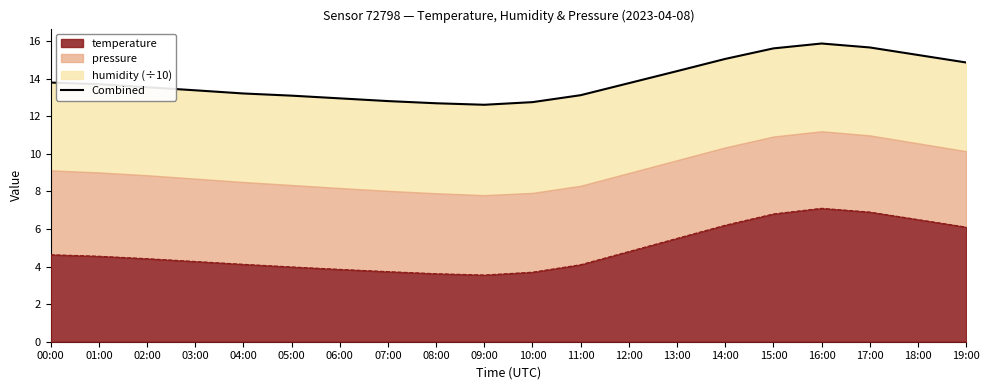

The value of temperature at 15:00 is 6.8. True or false?

True